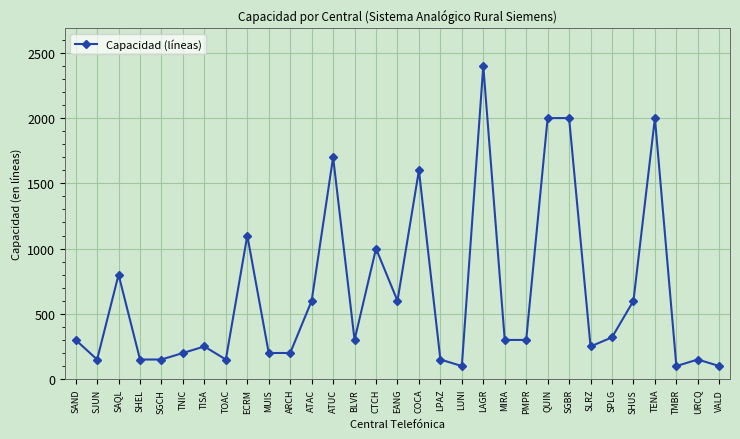

The chart shows a value of 847 at SHUS. True or false?

False